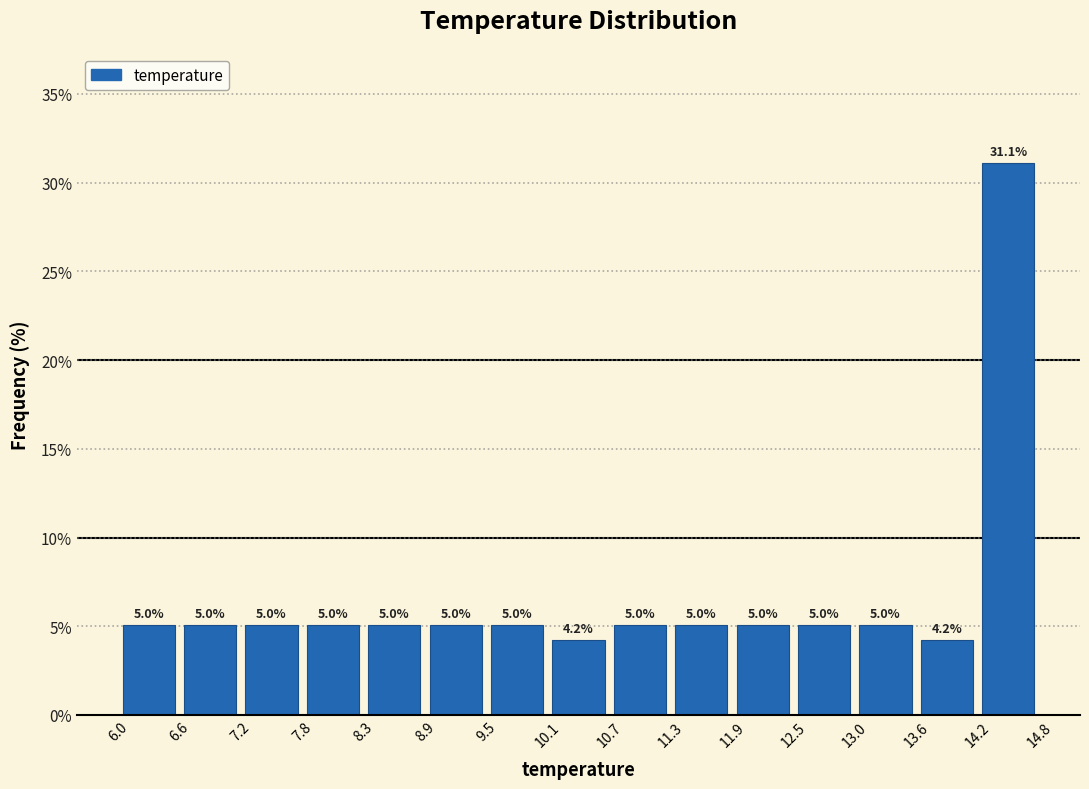

Reading left to right, list every bar in this chart as the range it spans on the x-axis followed by its height.

6.0 to 6.6: 5.0
6.6 to 7.2: 5.0
7.2 to 7.8: 5.0
7.8 to 8.3: 5.0
8.3 to 8.9: 5.0
8.9 to 9.5: 5.0
9.5 to 10.1: 5.0
10.1 to 10.7: 4.2
10.7 to 11.3: 5.0
11.3 to 11.9: 5.0
11.9 to 12.5: 5.0
12.5 to 13.0: 5.0
13.0 to 13.6: 5.0
13.6 to 14.2: 4.2
14.2 to 14.8: 31.1